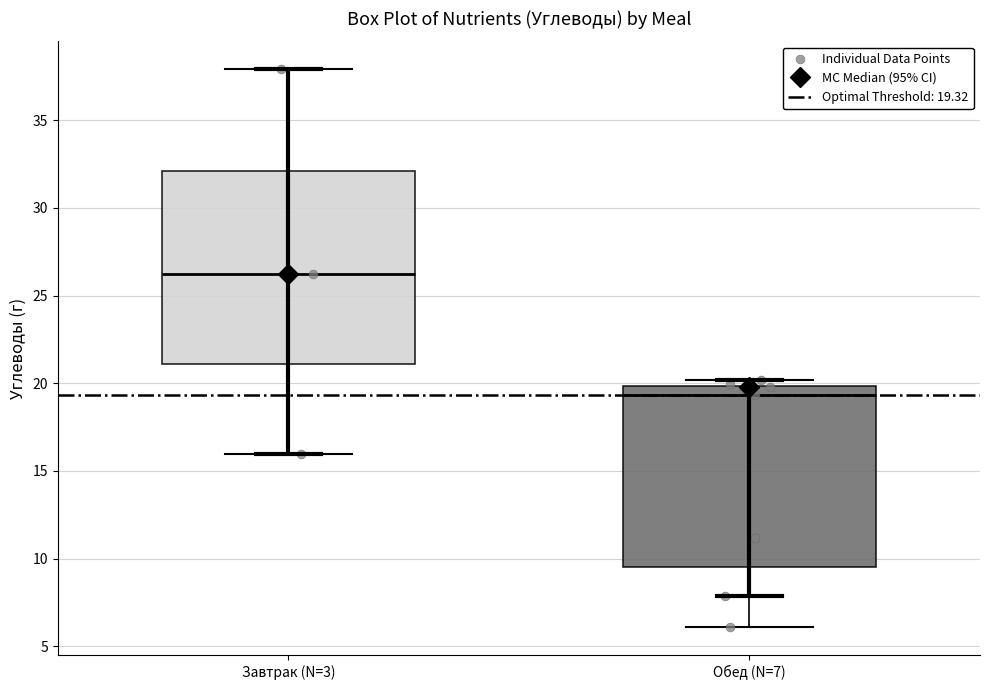

Where is the upper edge of the box for Обед (N=7) on the y-axis? The values are not printed on the chart, so give them approximately, as read against the axis.

20.0